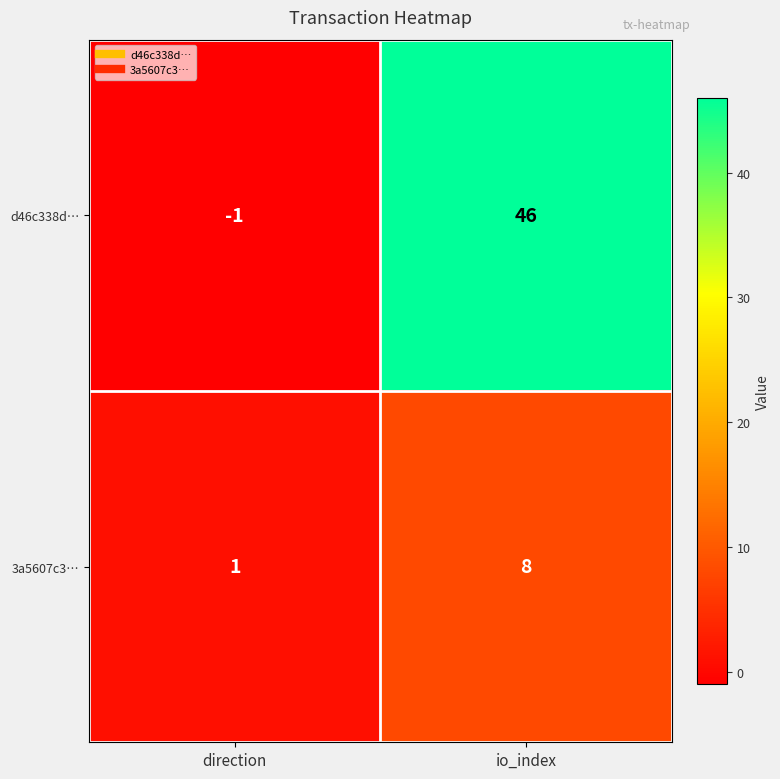

What is the difference between the maximum and minimum values in the 3a5607c3… series?

7